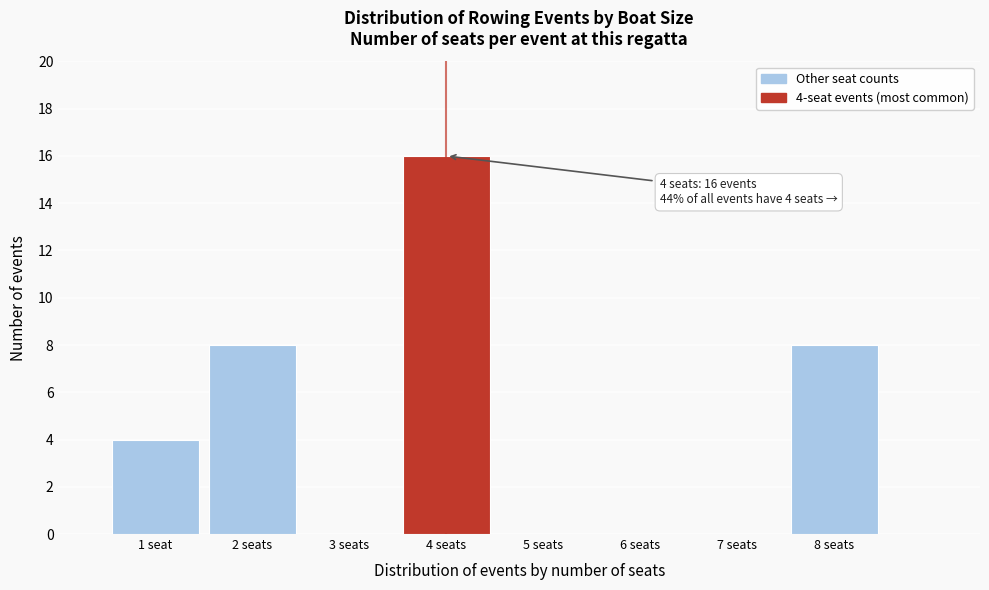

Reading left to right, transcribe all the data shown in this chart.

1 seat=4	2 seats=8	3 seats=0	4 seats=16	5 seats=0	6 seats=0	7 seats=0	8 seats=8